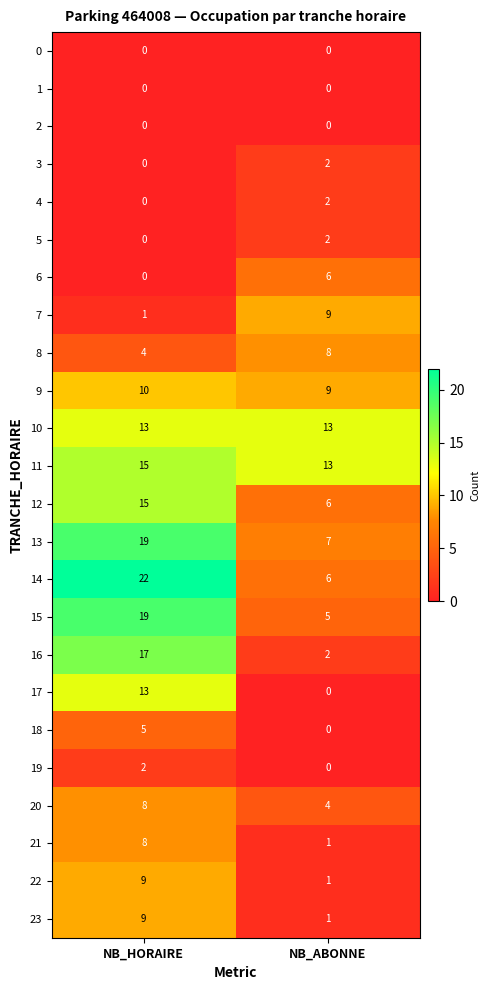

Rank the categories by 8 value from highest to lowest.

NB_ABONNE, NB_HORAIRE